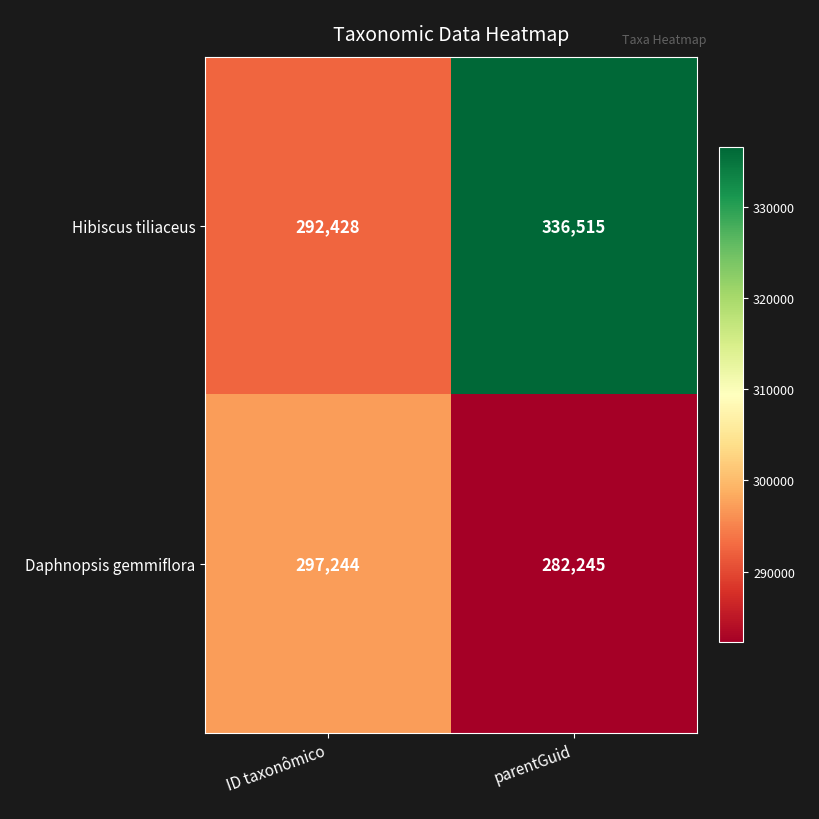

Rank the series at ID taxonômico from lowest to highest value.

Hibiscus tiliaceus, Daphnopsis gemmiflora